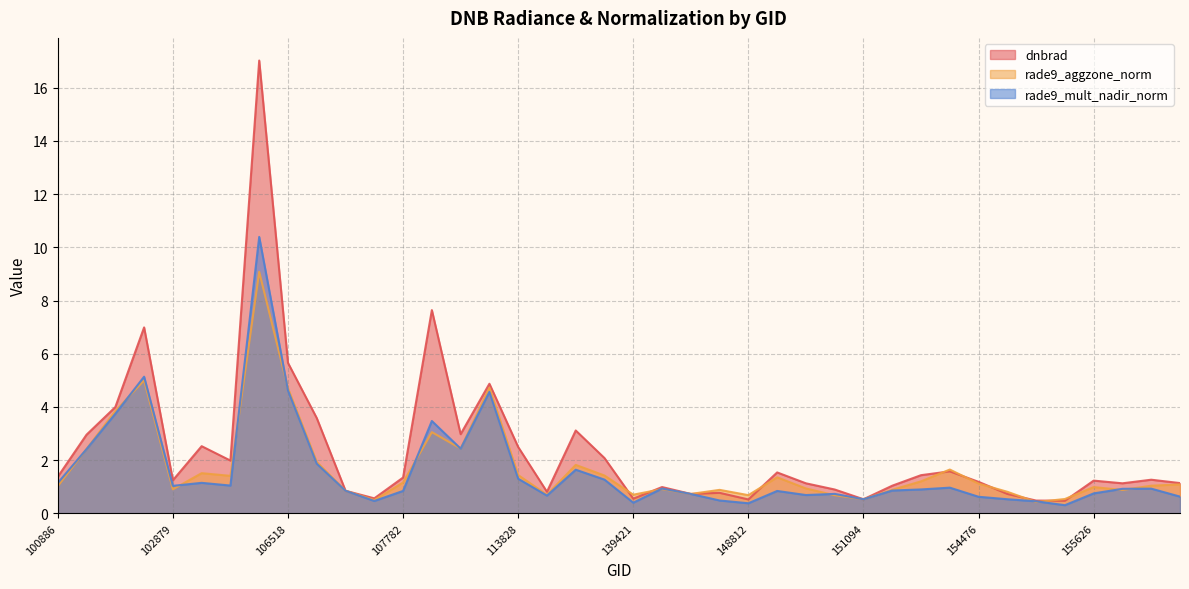

At which category does the chart reach its minimum across all series?

155242